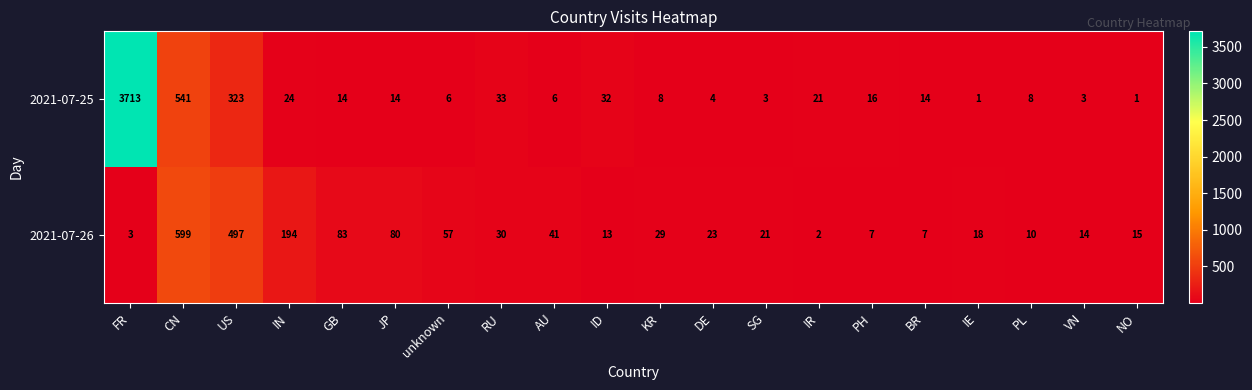

Rank the series by their maximum value, from lowest to highest.

2021-07-26, 2021-07-25